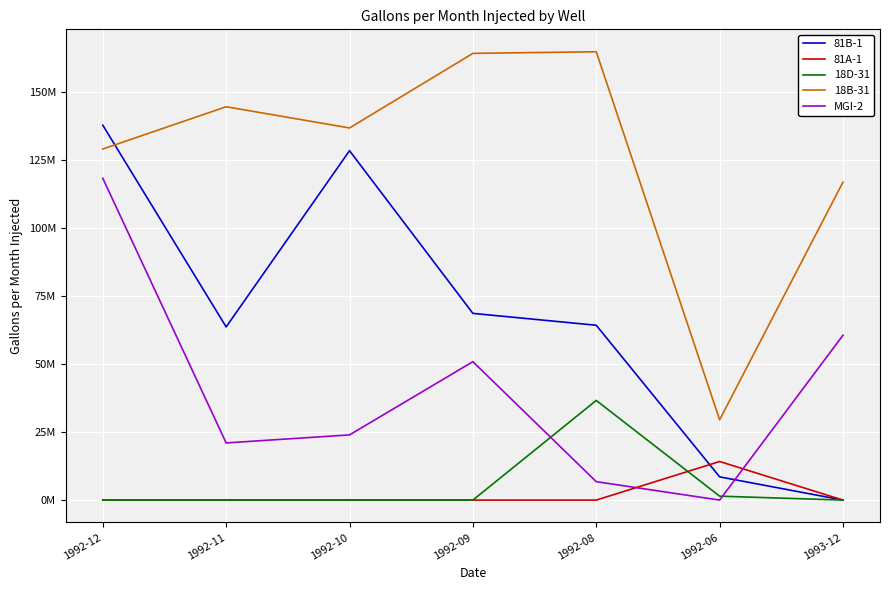

Which has a higher value, 1992-10 or 1992-06?

1992-10